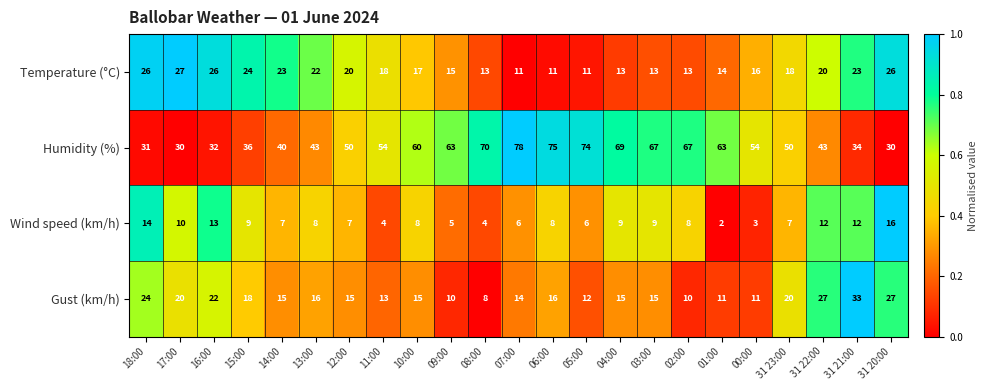

At which category is the sum across all series the highest?

06:00